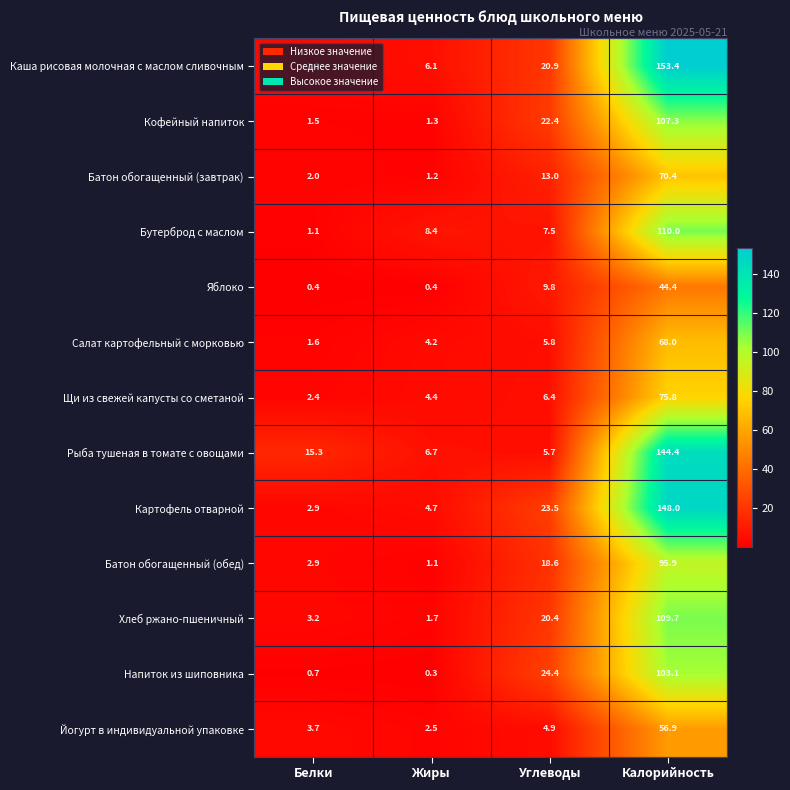

Rank the series at Углеводы from lowest to highest value.

Йогурт в индивидуальной упаковке, Рыба тушеная в томате с овощами, Салат картофельный с морковью, Щи из свежей капусты со сметаной, Бутерброд с маслом, Яблоко, Батон обогащенный (завтрак), Батон обогащенный (обед), Хлеб ржано-пшеничный, Каша рисовая молочная с маслом сливочным, Кофейный напиток, Картофель отварной, Напиток из шиповника